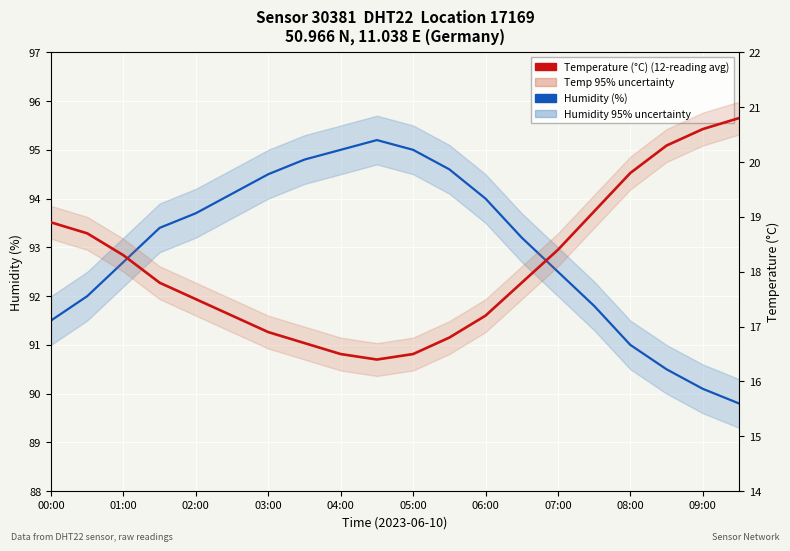

What is the greatest value displayed?

95.2